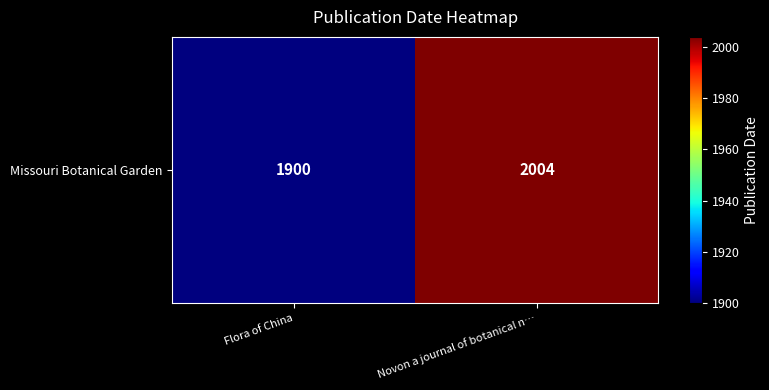

True or false: the data shows 2004 at Novon a journal of botanical n….

True